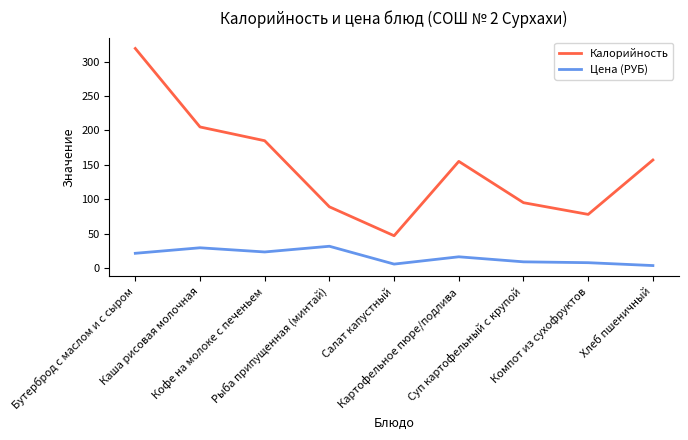

How many lines are shown in the chart?

2